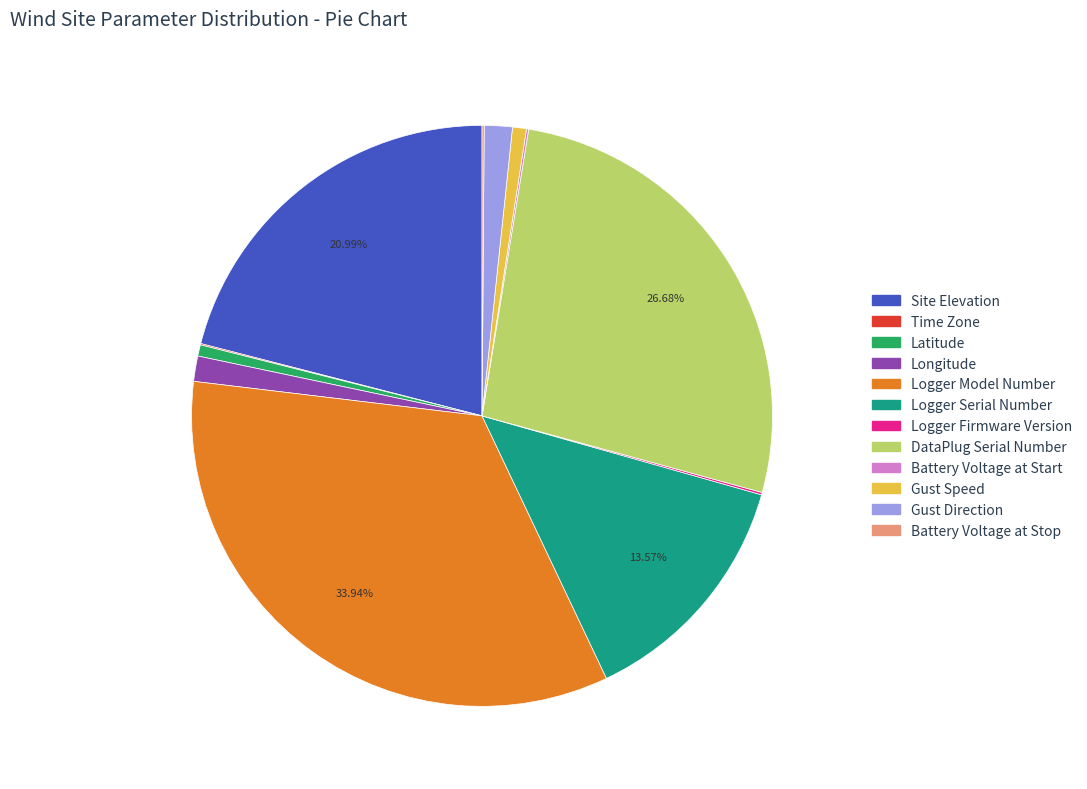

What is the largest slice in the pie chart?

Logger Model Number